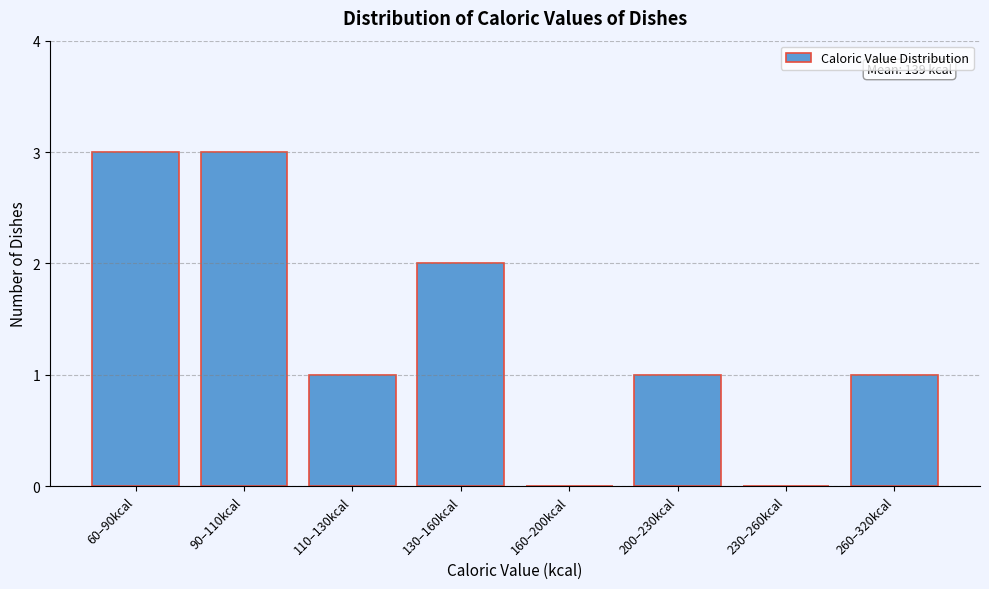

Reading left to right, what are all the values shown in this chart?

60–90kcal=3	90–110kcal=3	110–130kcal=1	130–160kcal=2	160–200kcal=0	200–230kcal=1	230–260kcal=0	260–320kcal=1